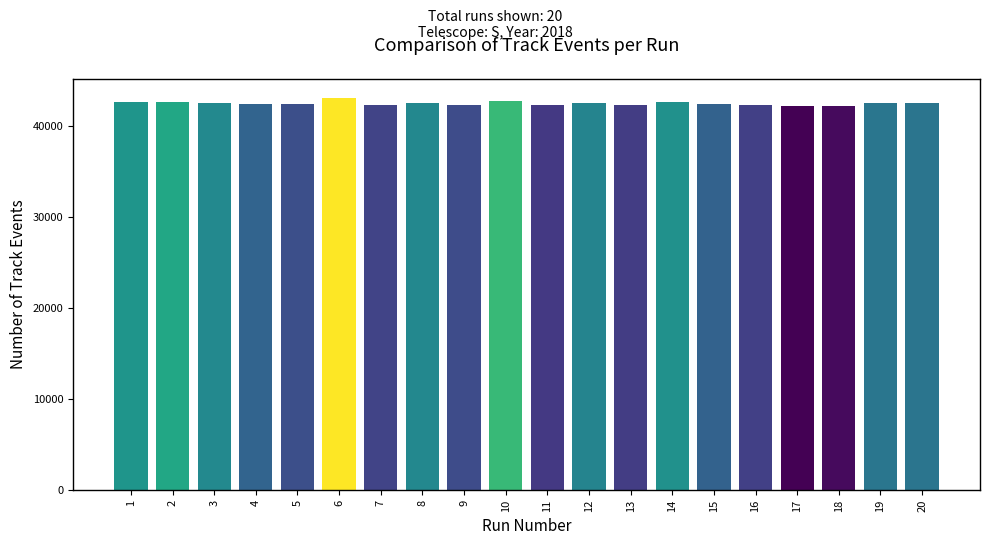

How many data points does each series have?

20